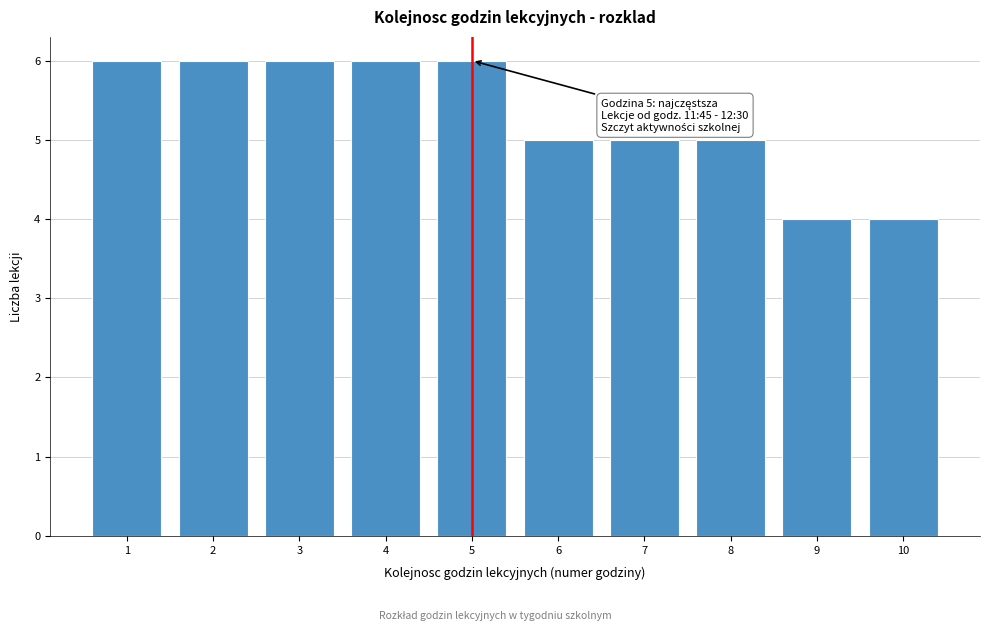

Reading right to left, what are all the values shown in this chart?

4	4	5	5	5	6	6	6	6	6